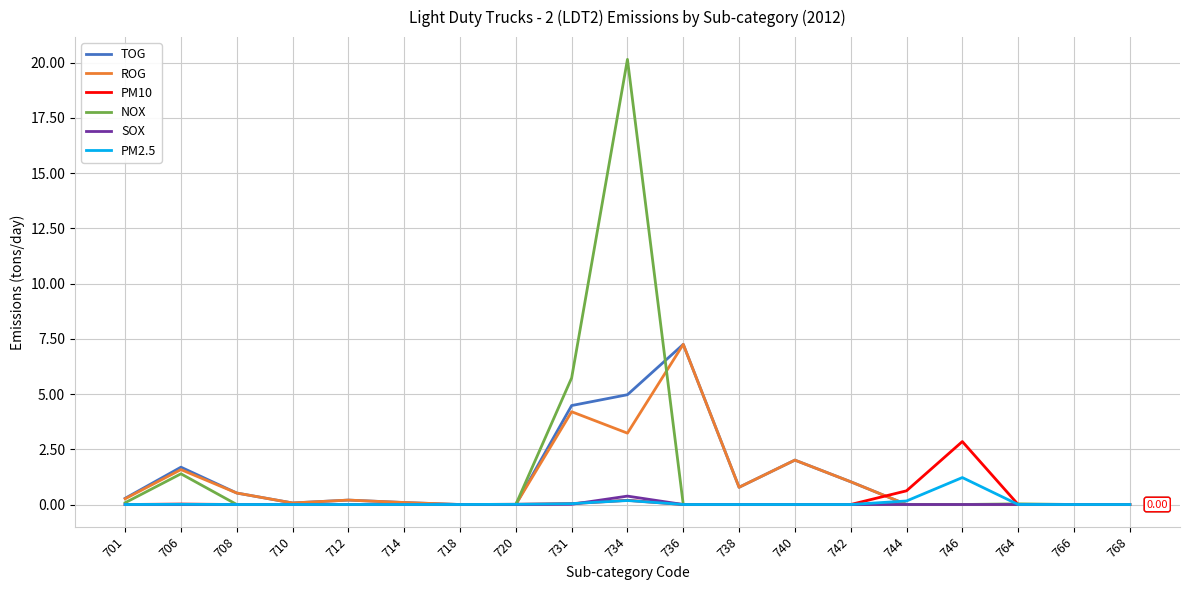

In TOG, how many points are higher than both neighbors (excluding endpoints)?

4